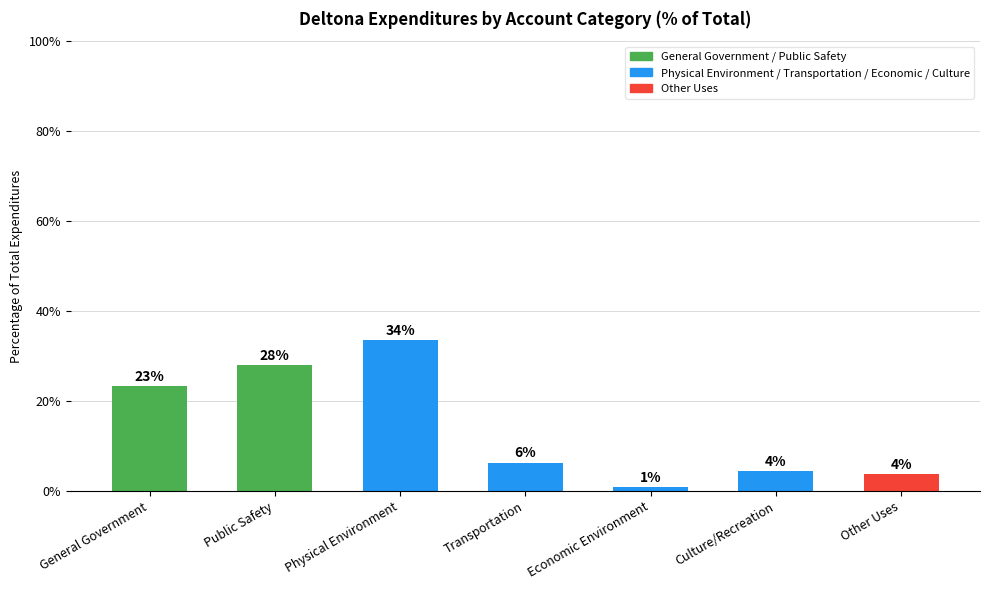

How many bars are there in total?

7